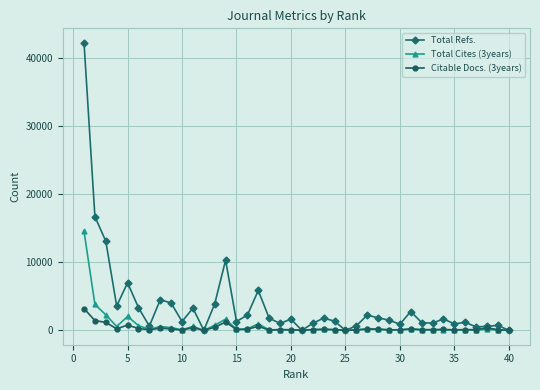

Which series has the largest total across all categories?

Total Refs.